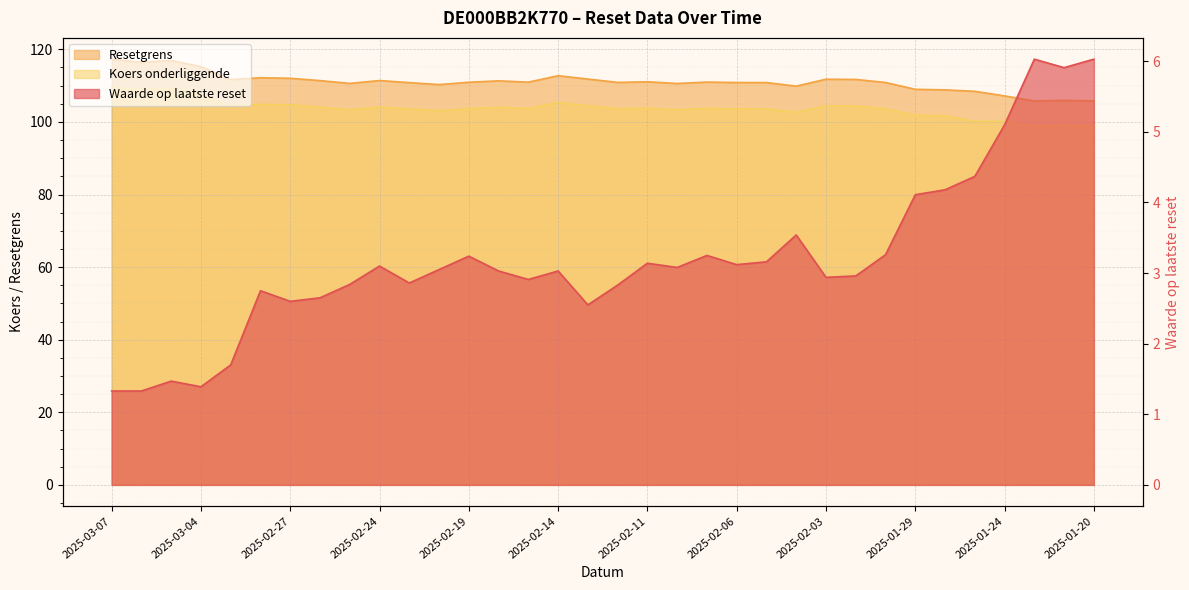

True or false: Resetgrens has more than 0 points higher than both neighbors.

True